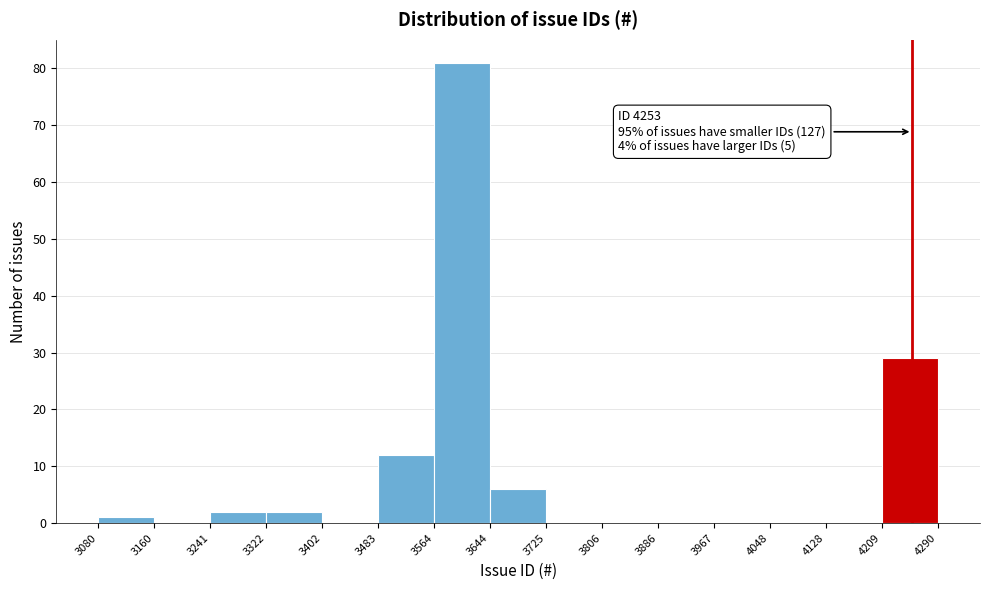

Over which range of the x-axis is the bar tallest?

3564 to 3644